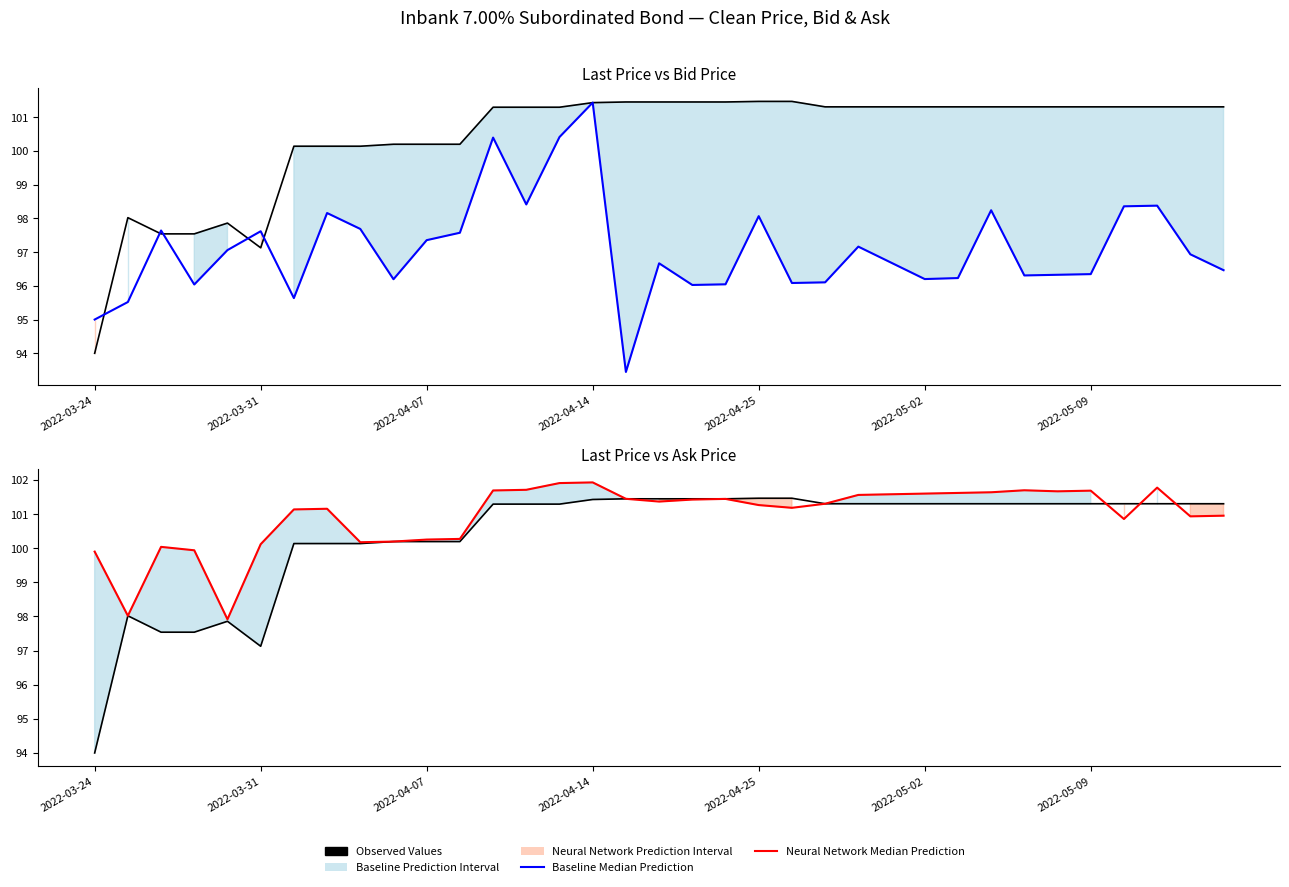

At how many categories does at least one series exceed 98?

34